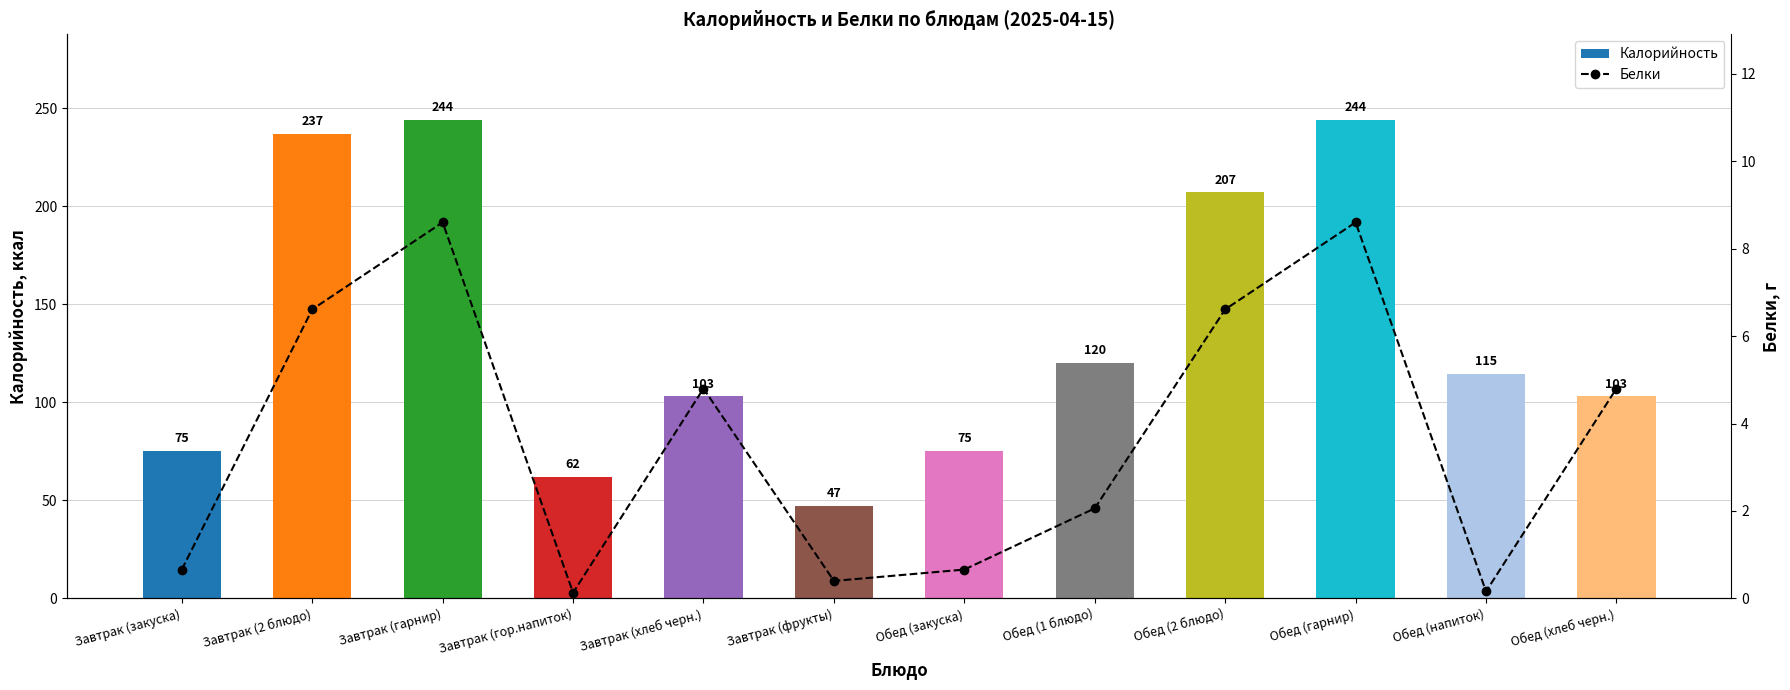

Does the chart contain stacked bars?

No